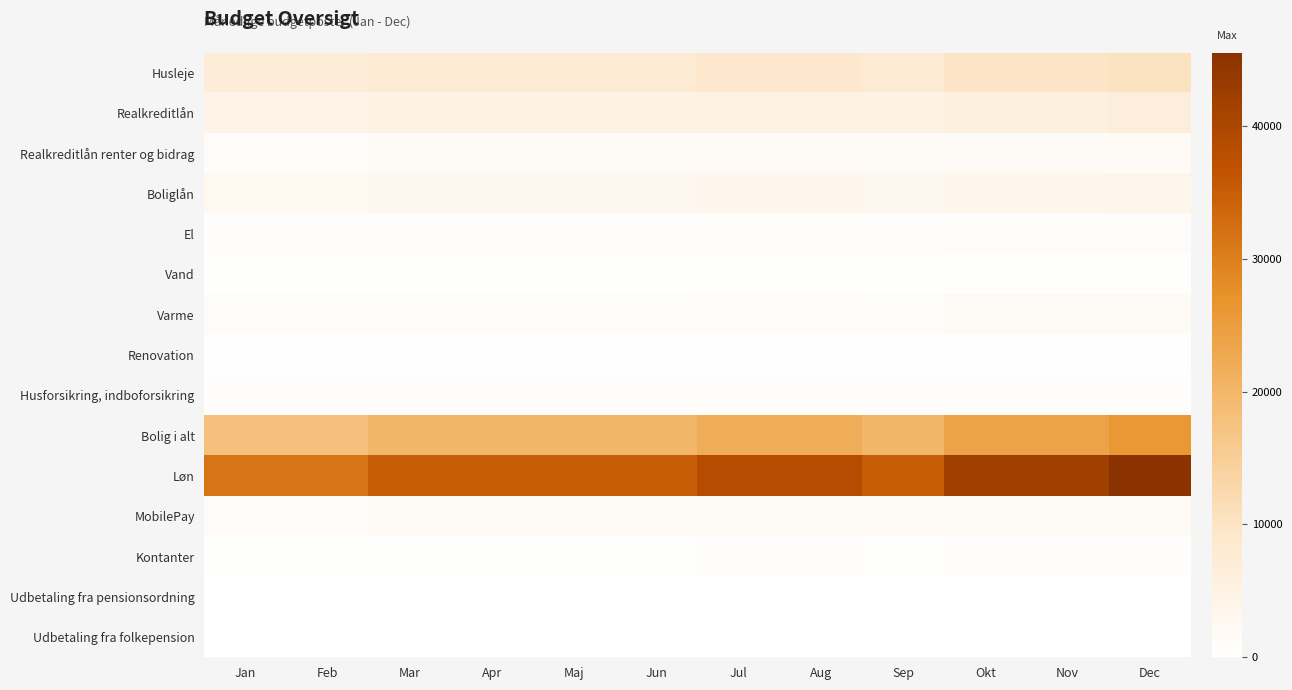

What is the total value across all series at Jul?

85470.0